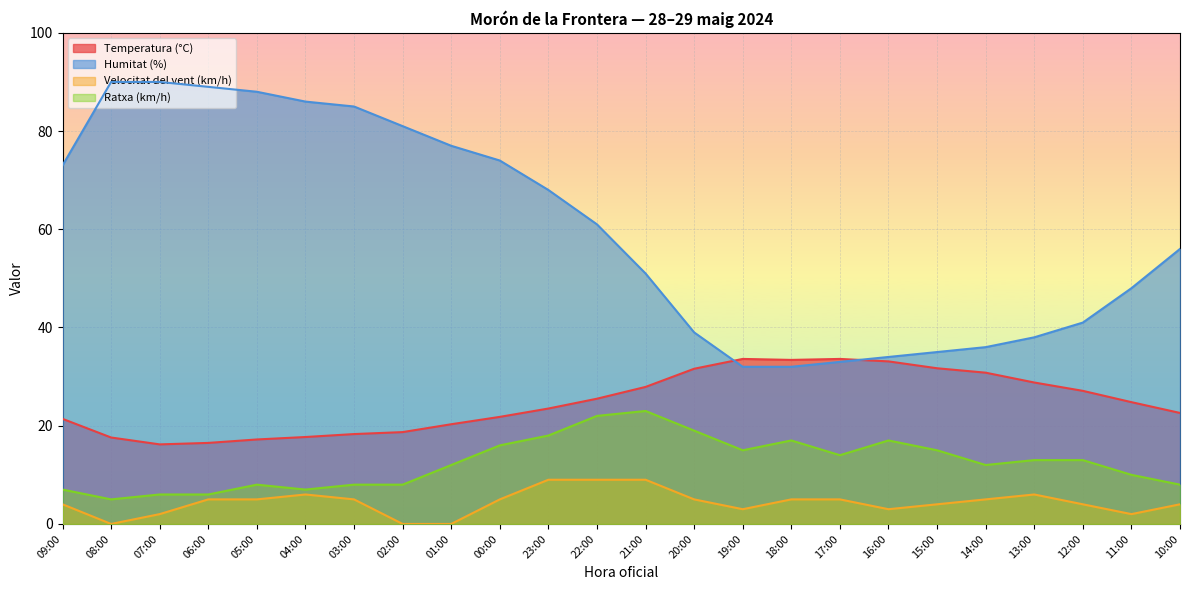

What is the label of the 8th point from the left?

02:00